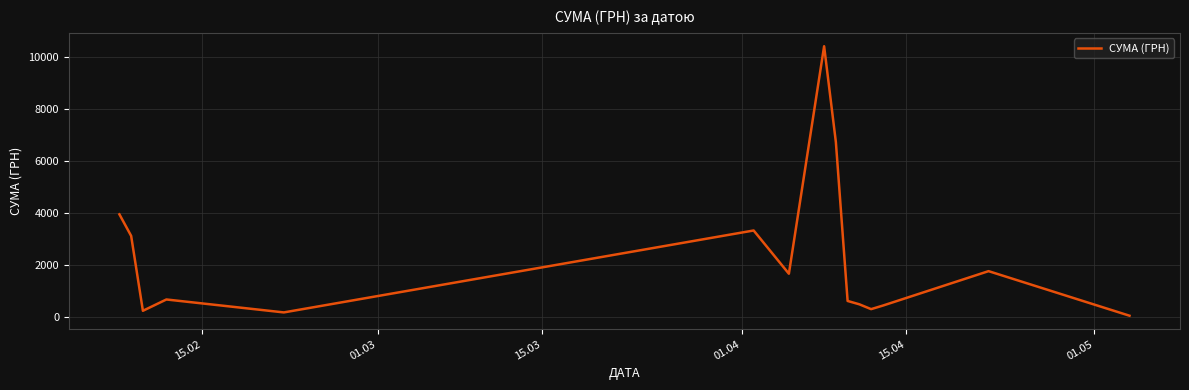

What is the difference between the maximum and minimum values?

10356.0